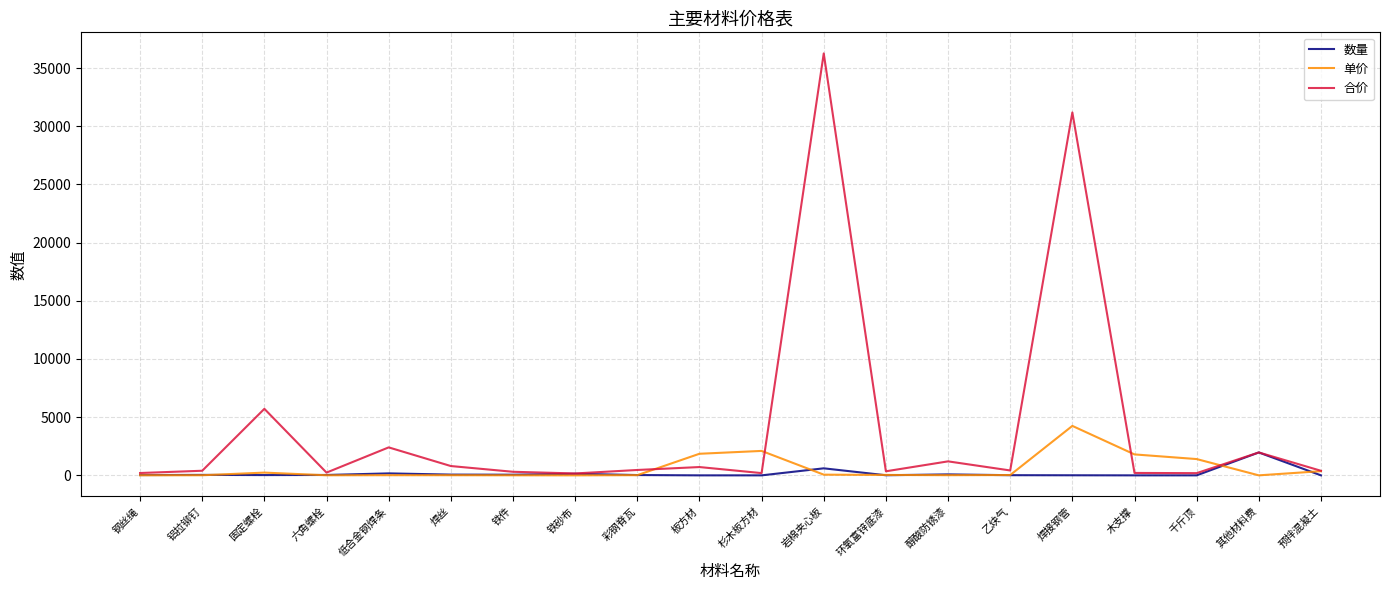

List the series in order of their peak value, highest first.

合价, 单价, 数量